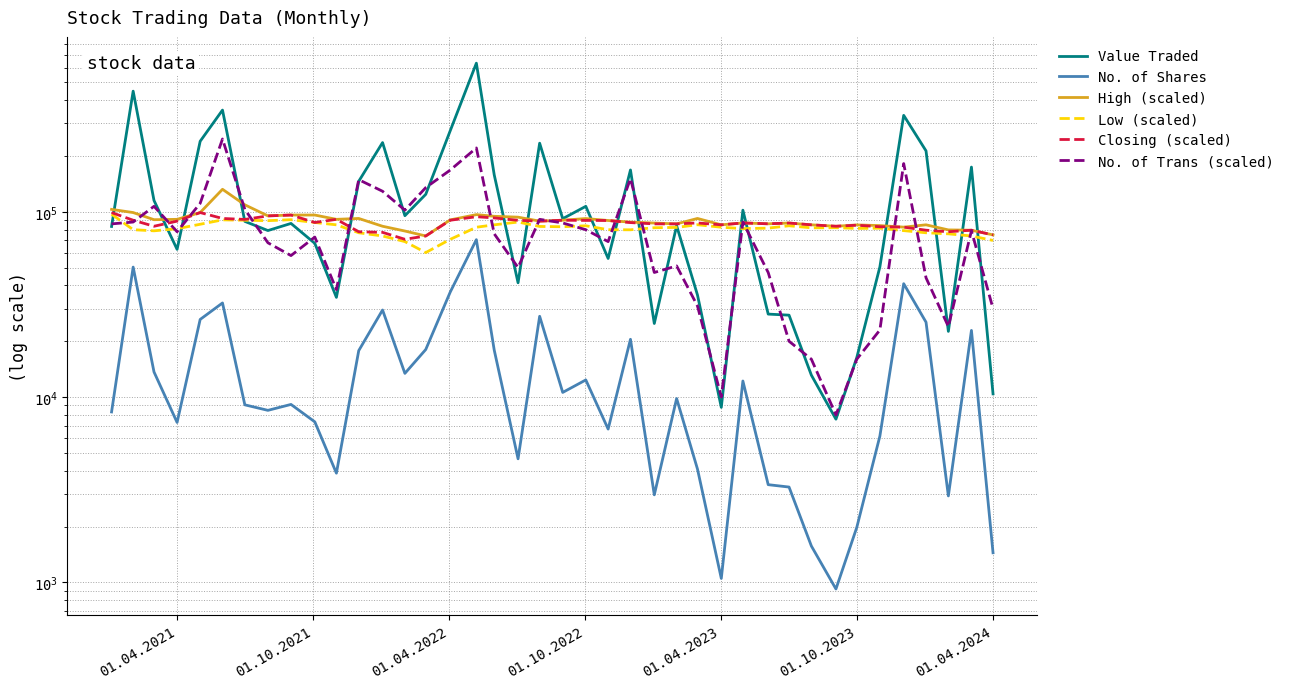

How many categories are shown in the chart?

40